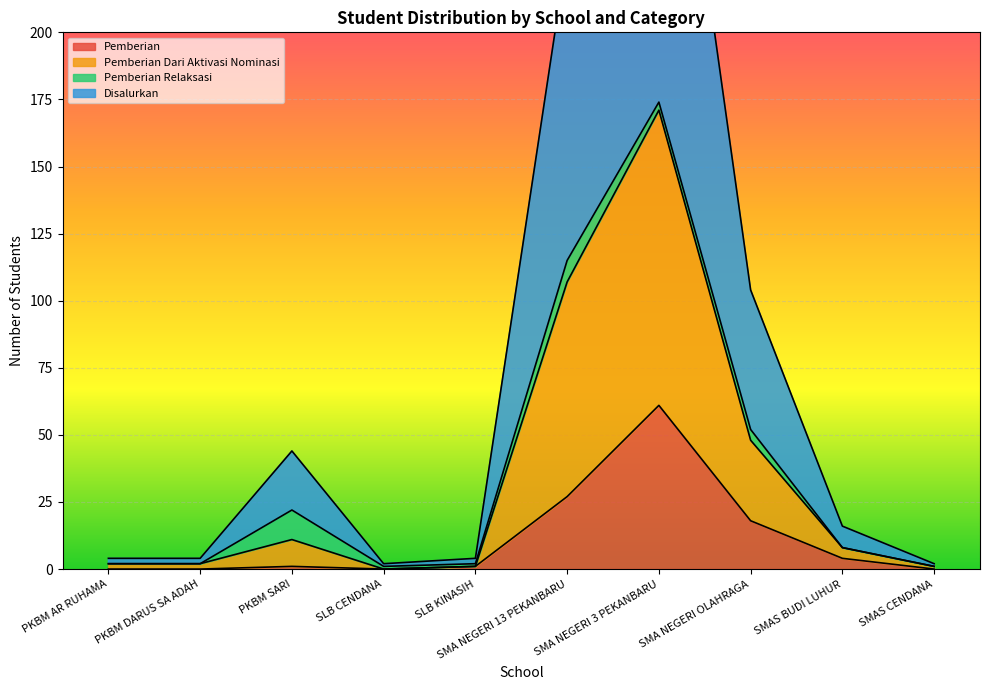

Is it true that Pemberian equals 29 at SMA NEGERI OLAHRAGA?

False